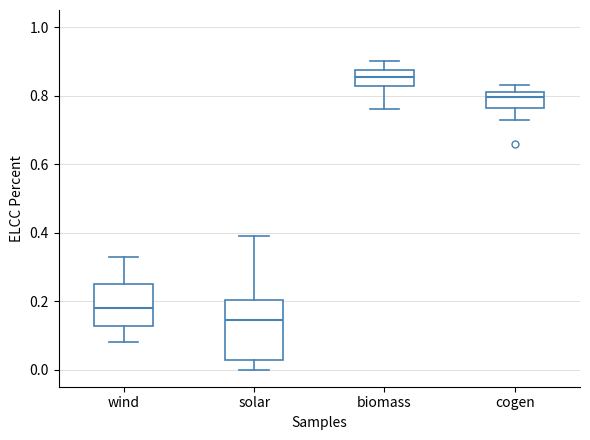

Reading left to right, read every box against the y-axis: the position of its median line, the range the box covers, and the ends of its whiskers. The values are not printed on the chart, so give them approximately, as read against the axis.

wind: median 0.18, box 0.12 to 0.26, whiskers 0.08 to 0.34
solar: median 0.14, box 0.02 to 0.20, whiskers 0.00 to 0.40
biomass: median 0.86, box 0.82 to 0.88, whiskers 0.76 to 0.90
cogen: median 0.80, box 0.76 to 0.82, whiskers 0.74 to 0.84